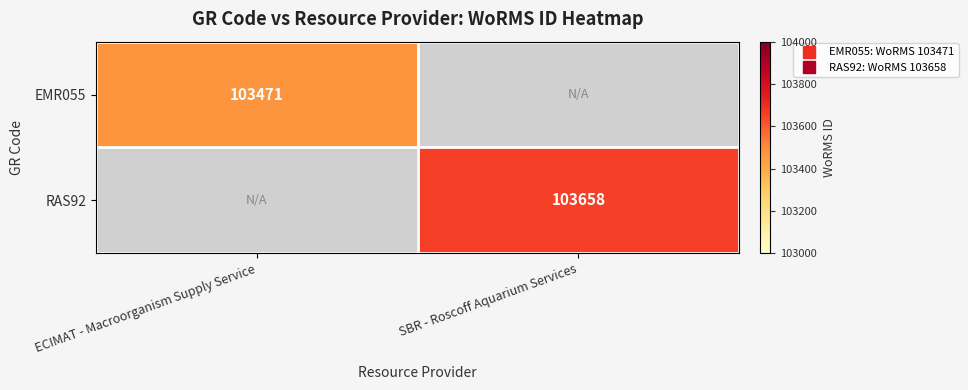

Is it true that RAS92 equals 0 at ECIMAT - Macroorganism Supply Service?

True